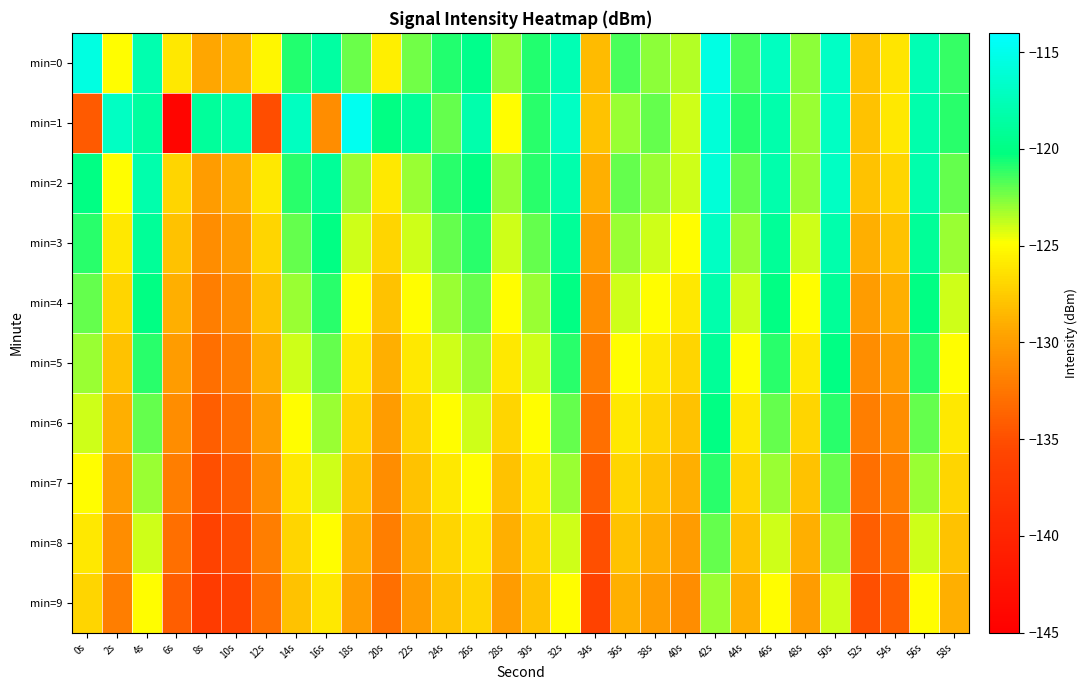

Which series has the largest range (max minus min)?

min=1